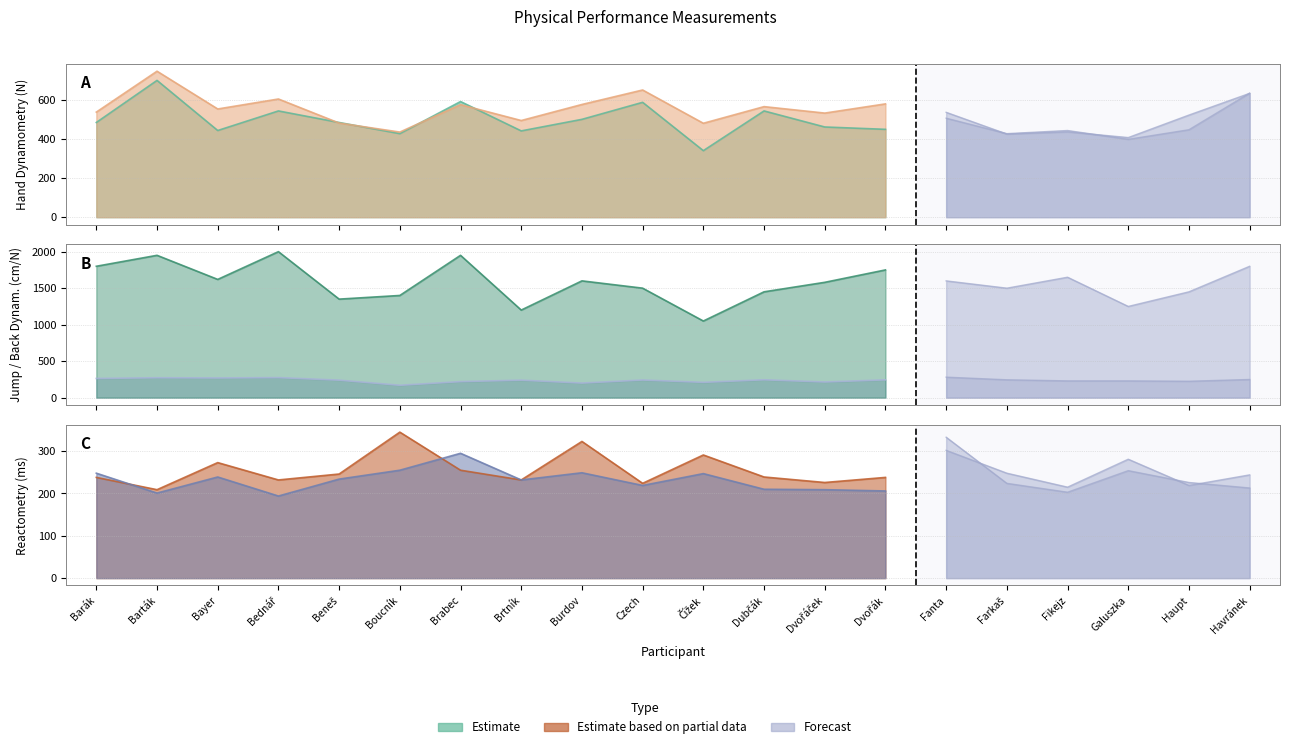

Is it true that reaktometrie (zrak) equals 348 at Barák?

False